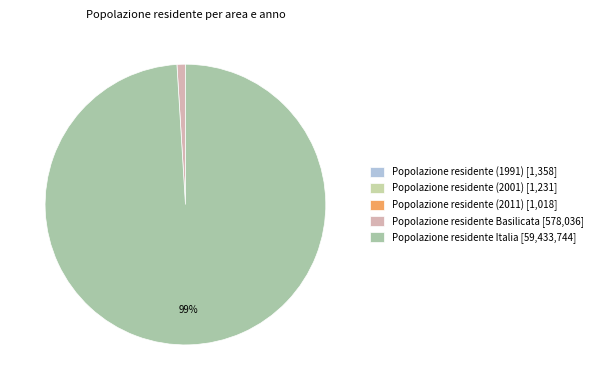

Which slice represents more than half of the pie?

Popolazione residente Italia